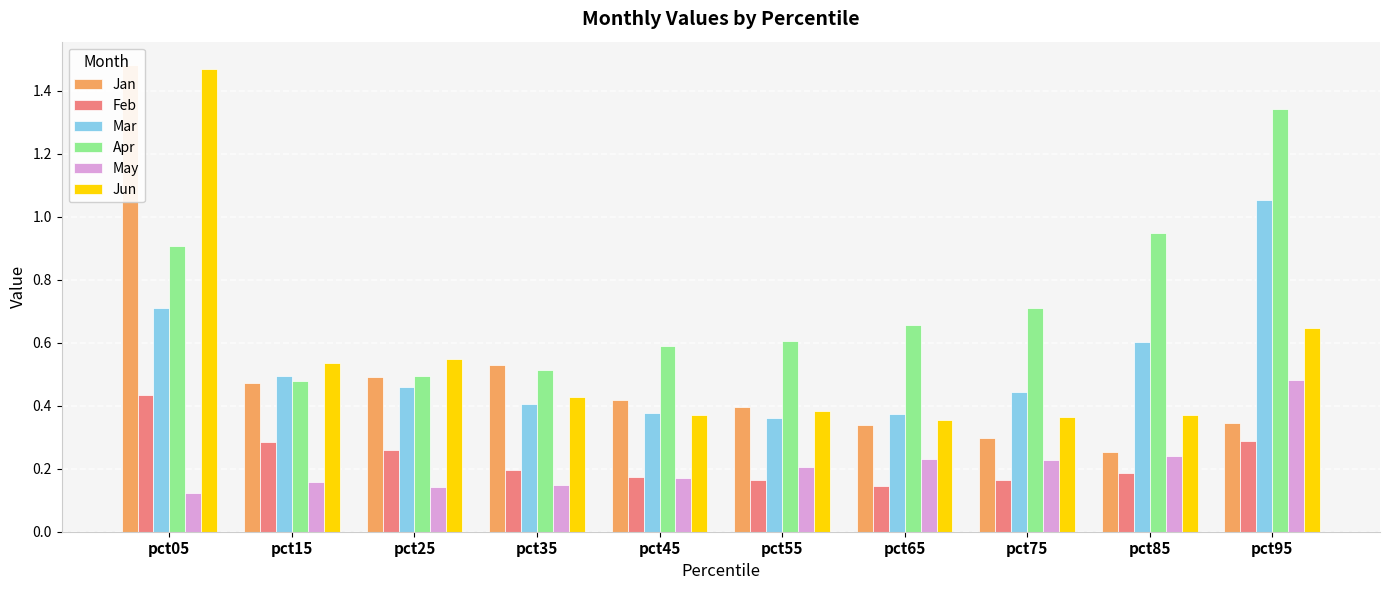

True or false: Feb has a value of 0.6 at pct05.

False